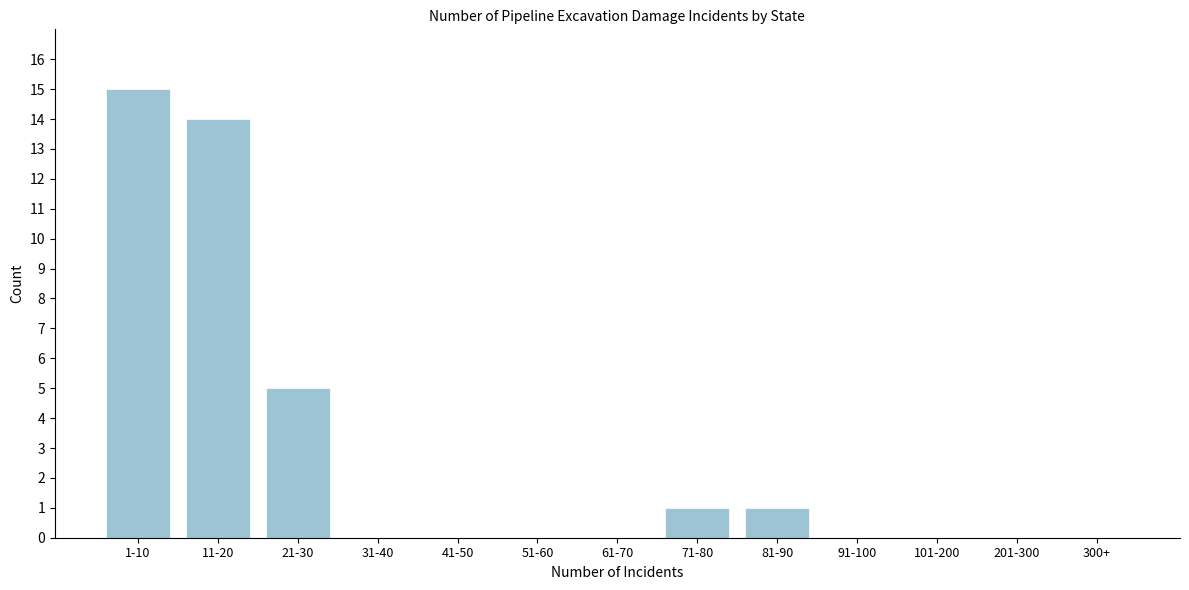

Reading left to right, transcribe all the data shown in this chart.

1-10=15	11-20=14	21-30=5	31-40=0	41-50=0	51-60=0	61-70=0	71-80=1	81-90=1	91-100=0	101-200=0	201-300=0	300+=0